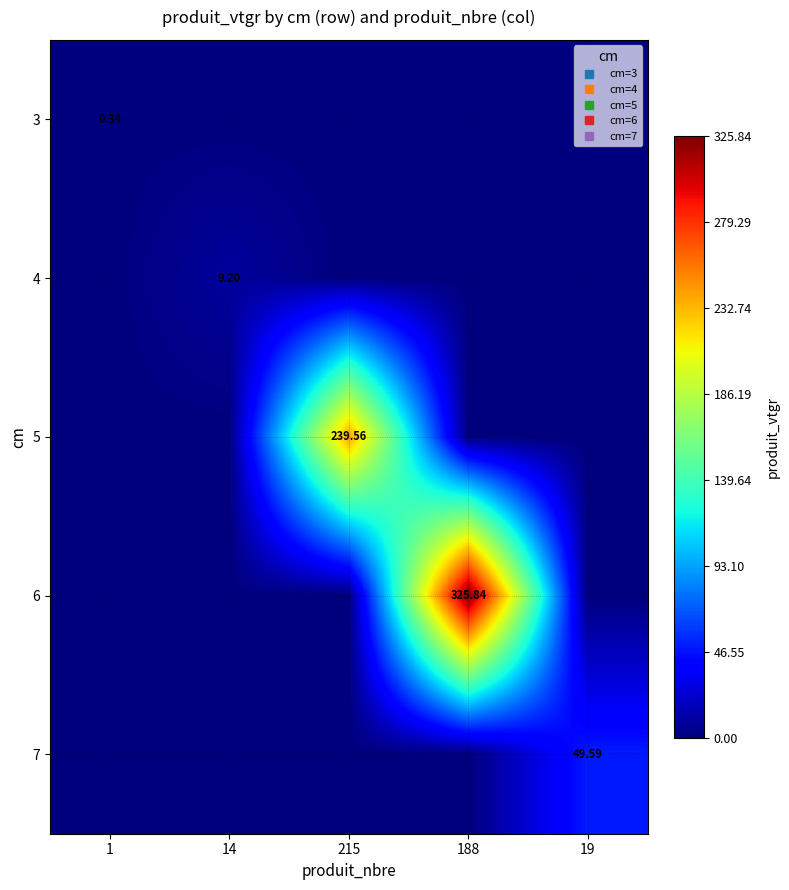

Which has a higher value, 14 or 1?

1